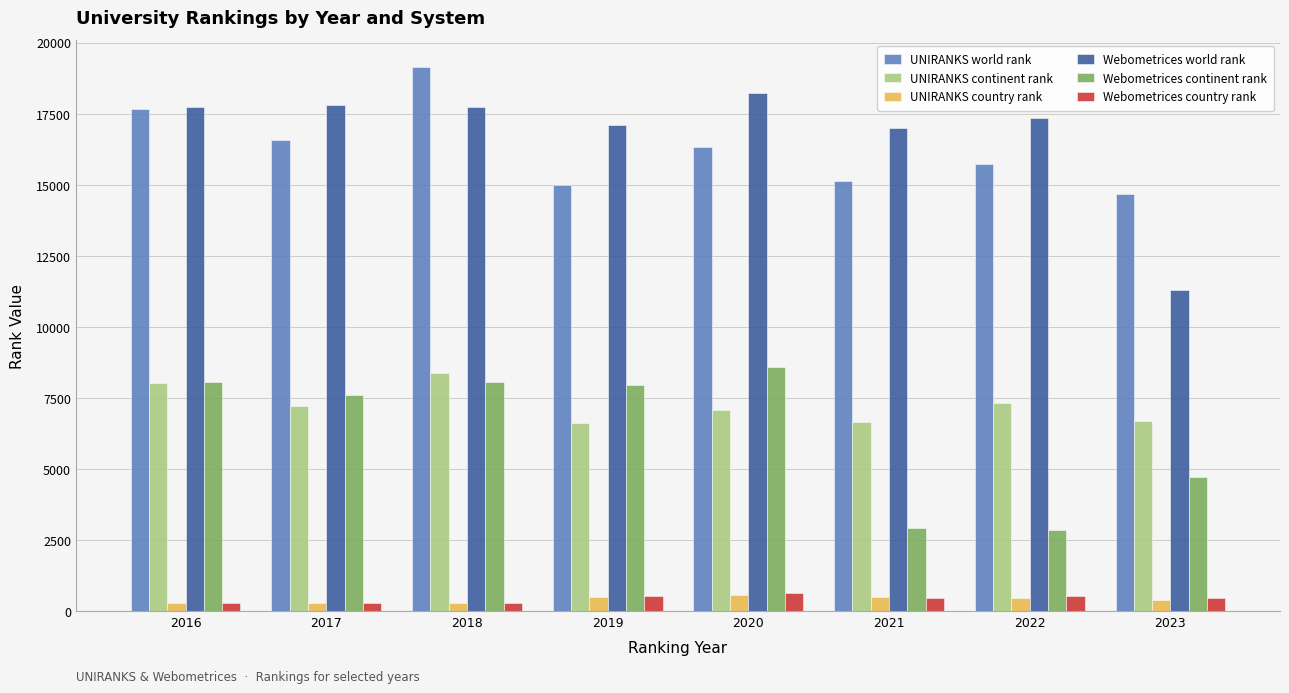

Which category has the highest value across all series?

2018